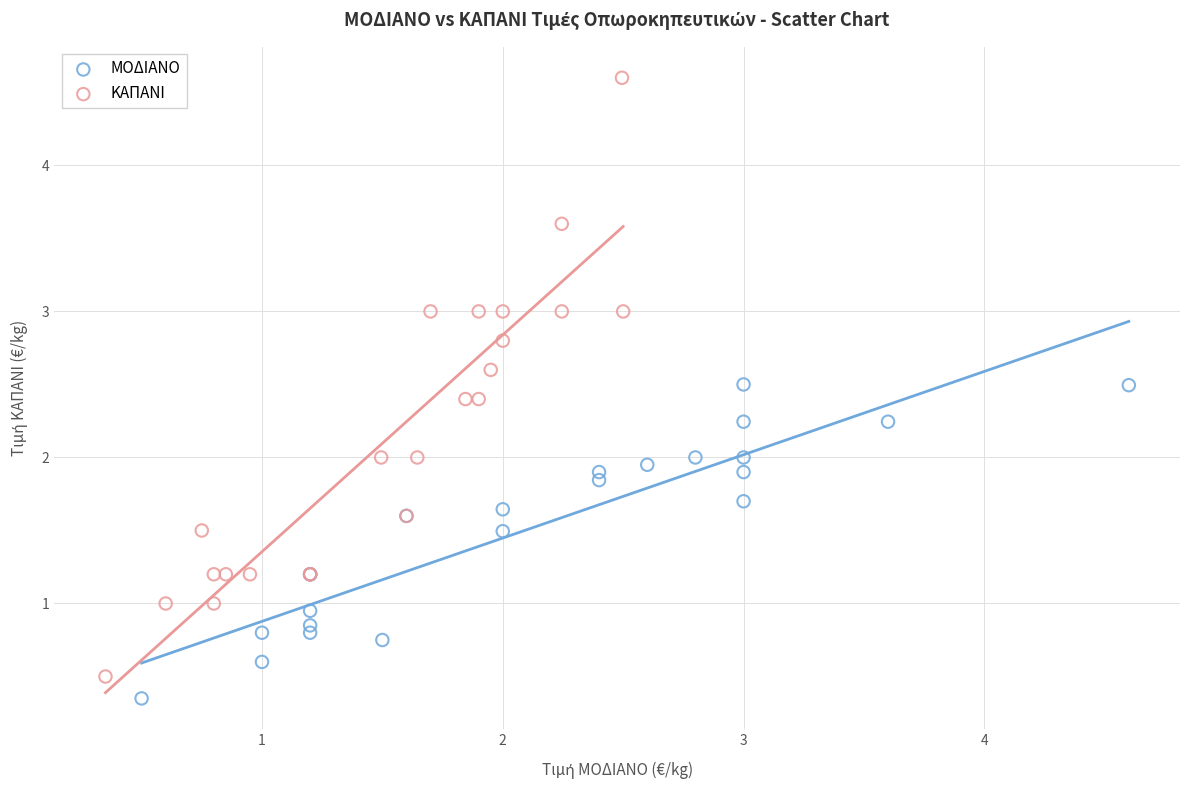

Which series reaches the maximum Y coordinate?

ΚΑΠΑΝΙ